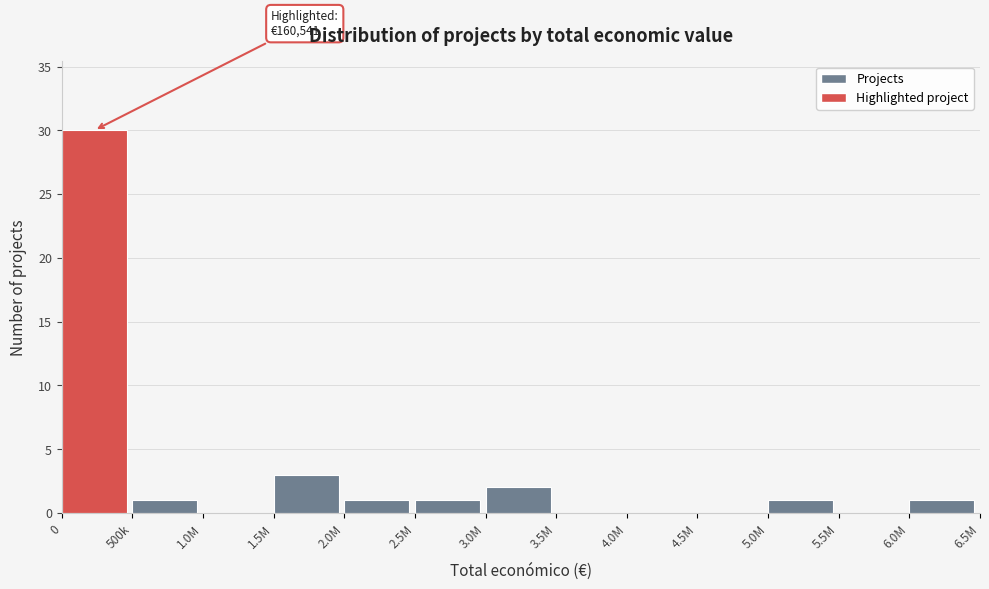

Reading left to right, what are all the values shown in this chart?

0=30	500k=1	1.0M=0	1.5M=3	2.0M=1	2.5M=1	3.0M=2	3.5M=0	4.0M=0	4.5M=0	5.0M=1	5.5M=0	6.0M=1